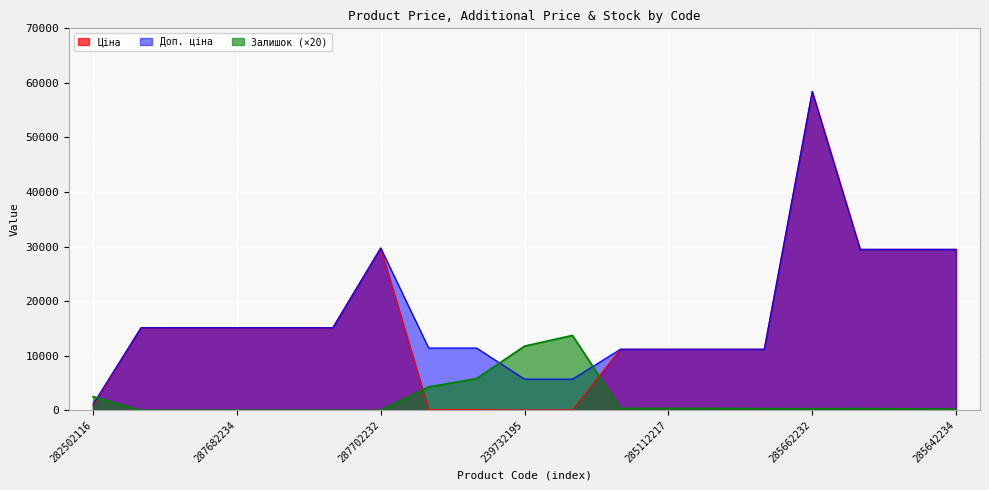

Rank the series at 239772179 from lowest to highest value.

Ціна, Залишок, Доп. ціна